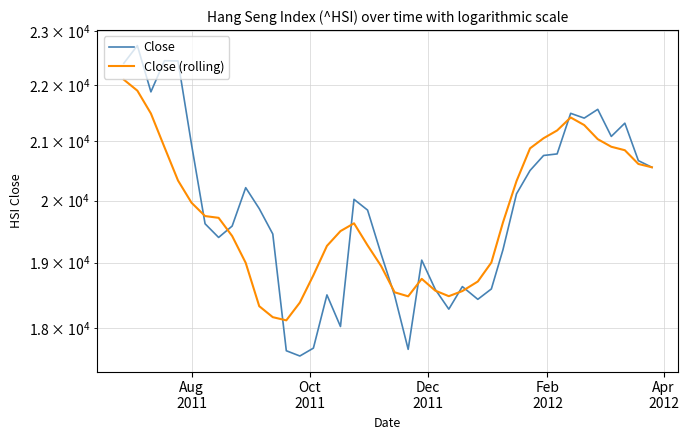

What is the highest value of the Close (rolling) series?

22097.2